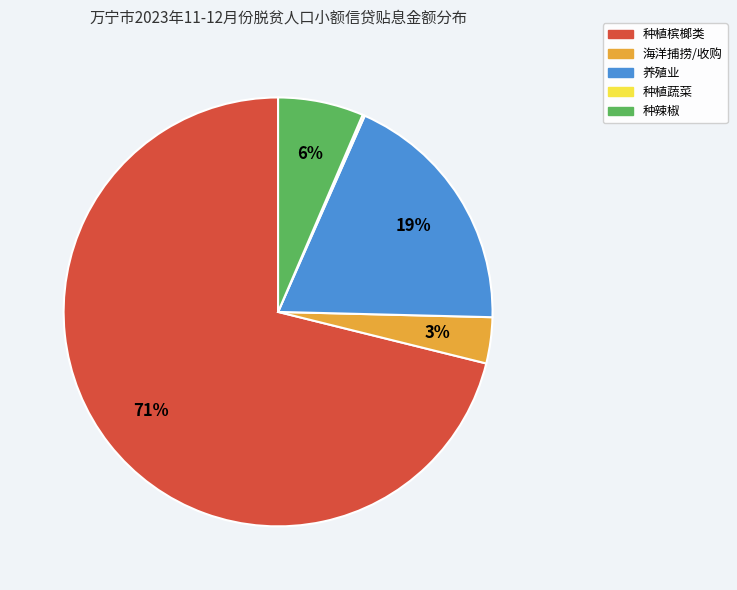

Does any single category account for the majority?

Yes